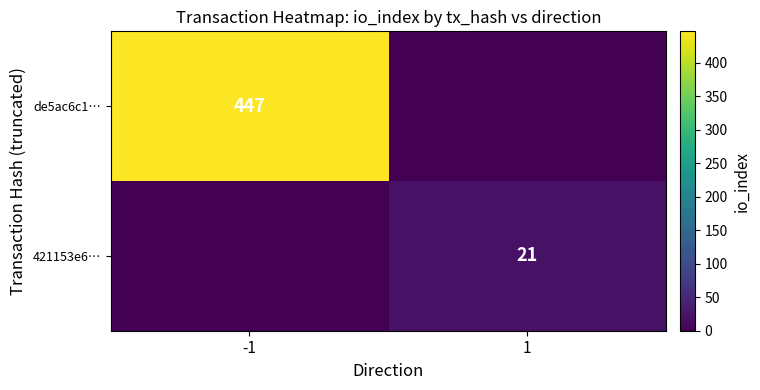

What is the total value across all series at 1?

21